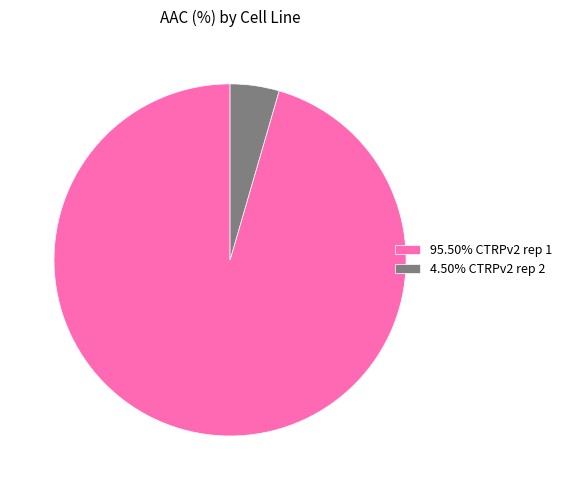

Is the sum of 4.50% CTRPv2 rep 2 and 95.50% CTRPv2 rep 1 greater than half?

Yes